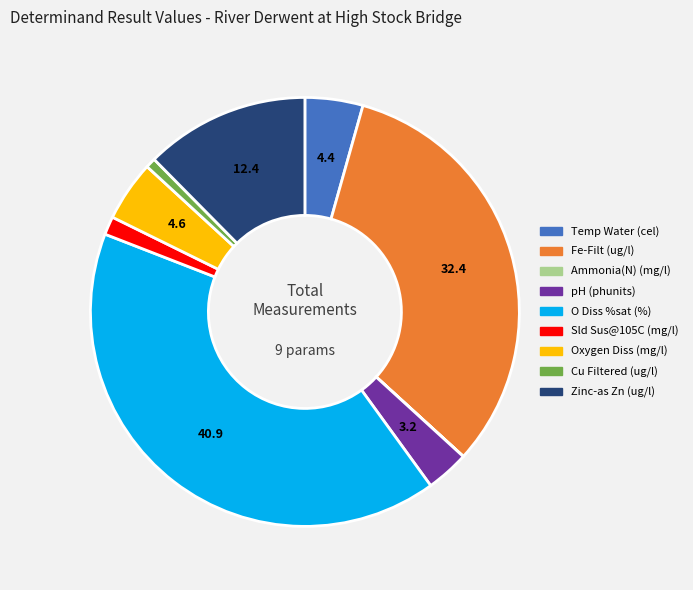

What is the ratio of the value at Oxygen Diss (mg/l) to the value at Temp Water (cel)?

1.0